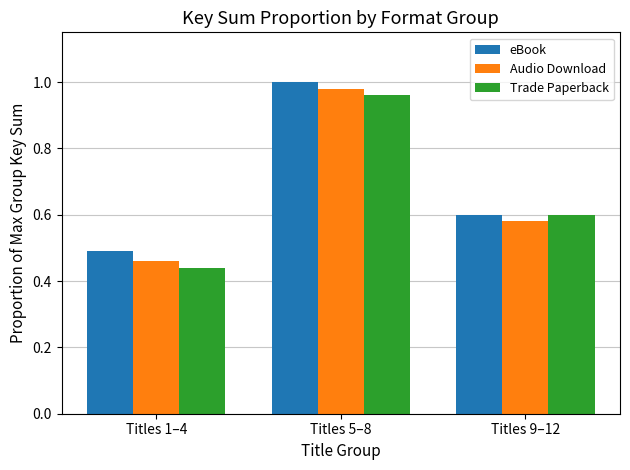

What is the label of the 2nd bar from the right?

Titles 5–8